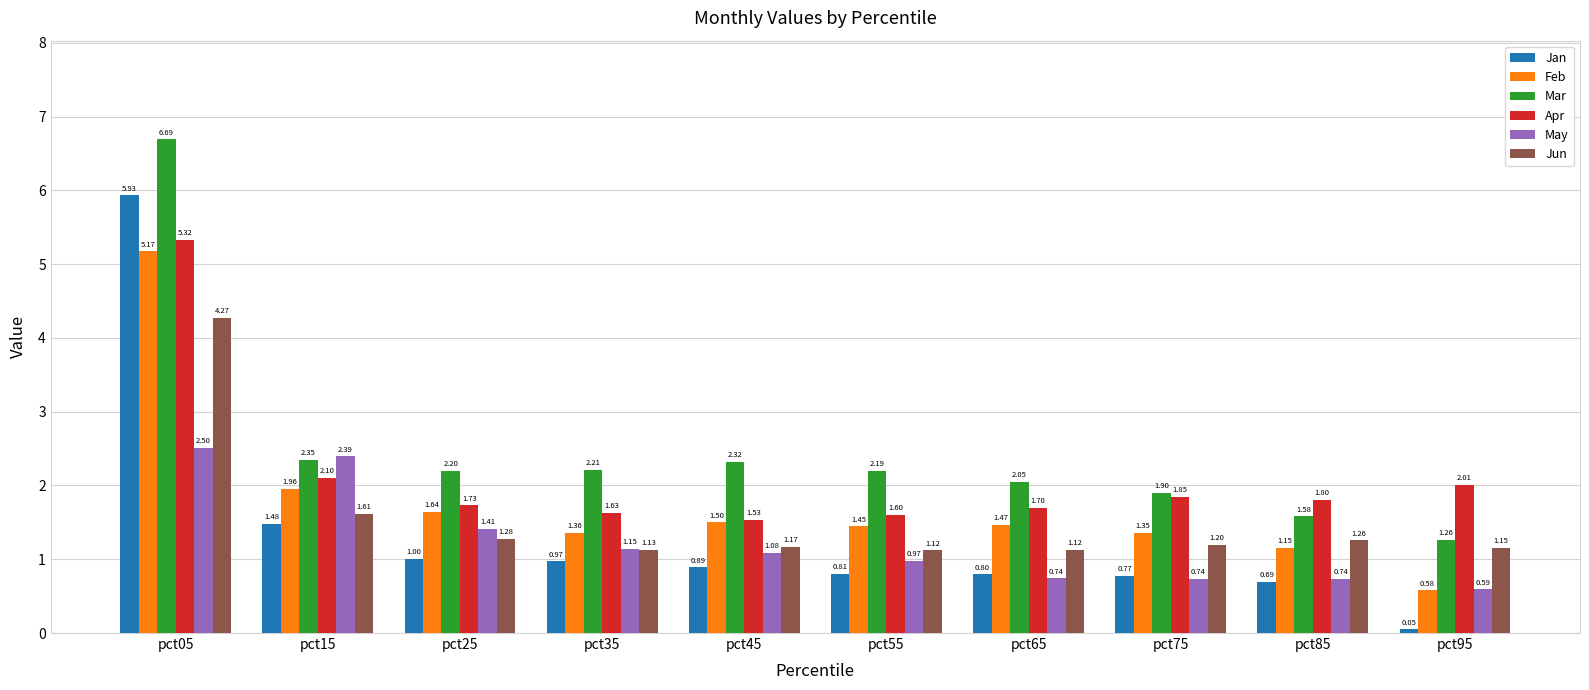

Is the value of Jan at pct15 greater than the value of Feb at pct95?

Yes